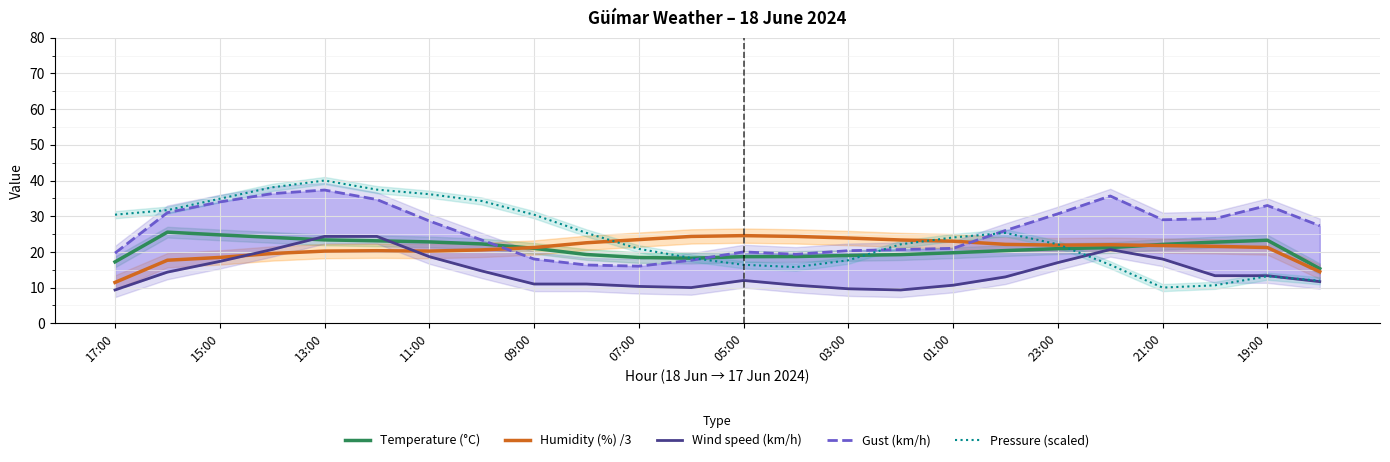

What is the value of the Humidity (%) /3 point at the 9th from the left?

21.2